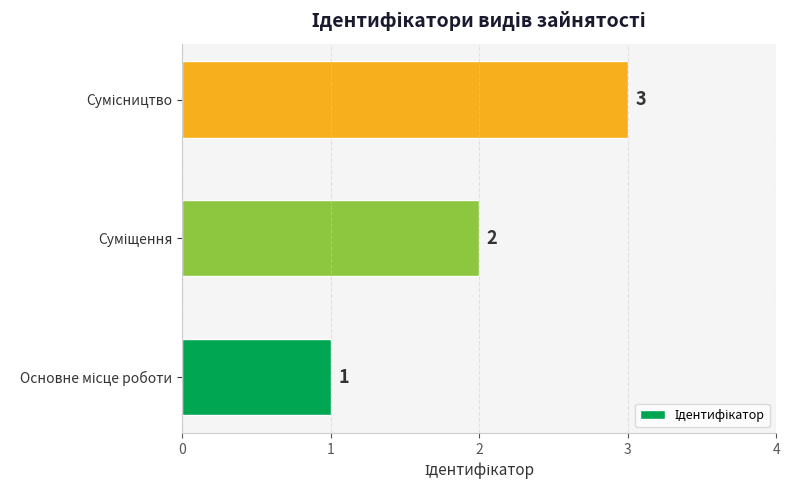

What is the sum of all values?

6